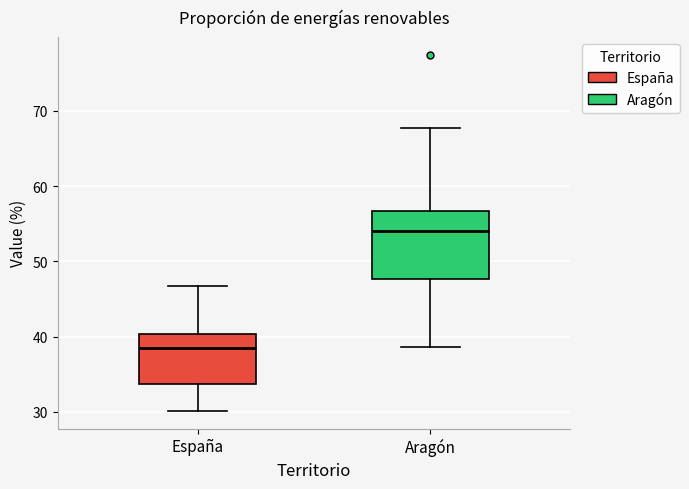

Reading left to right, read every box against the y-axis: the position of its median line, the range the box covers, and the ends of its whiskers. The values are not printed on the chart, so give them approximately, as read against the axis.

España: median 38, box 34 to 40, whiskers 30 to 47
Aragón: median 54, box 48 to 57, whiskers 39 to 68